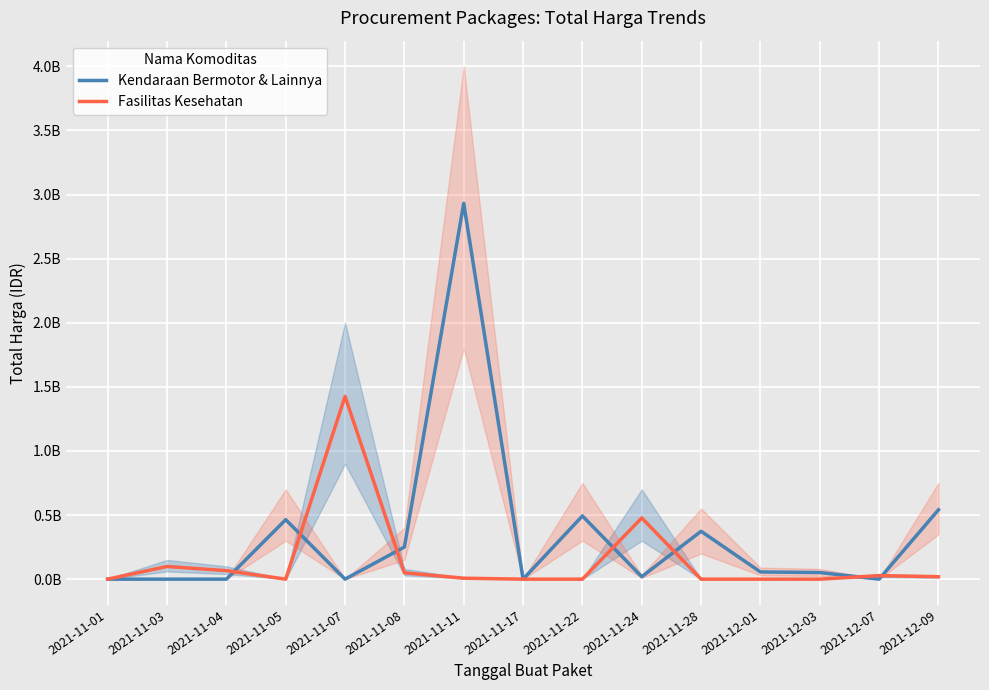

The value of Fasilitas Kesehatan at 2021-11-11 is 7401240. True or false?

True